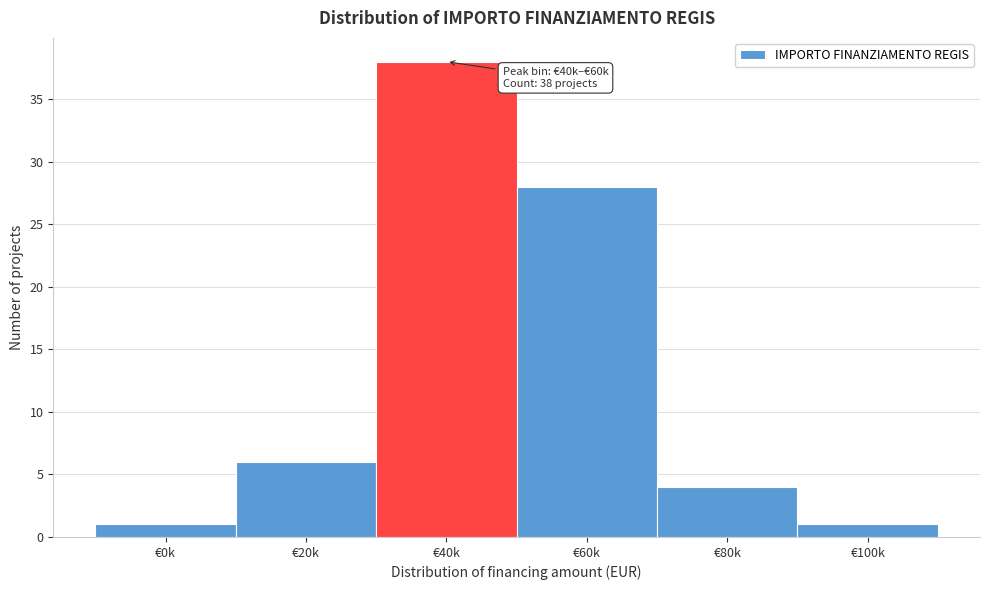

Reading left to right, transcribe all the data shown in this chart.

€0k=1	€20k=6	€40k=38	€60k=28	€80k=4	€100k=1